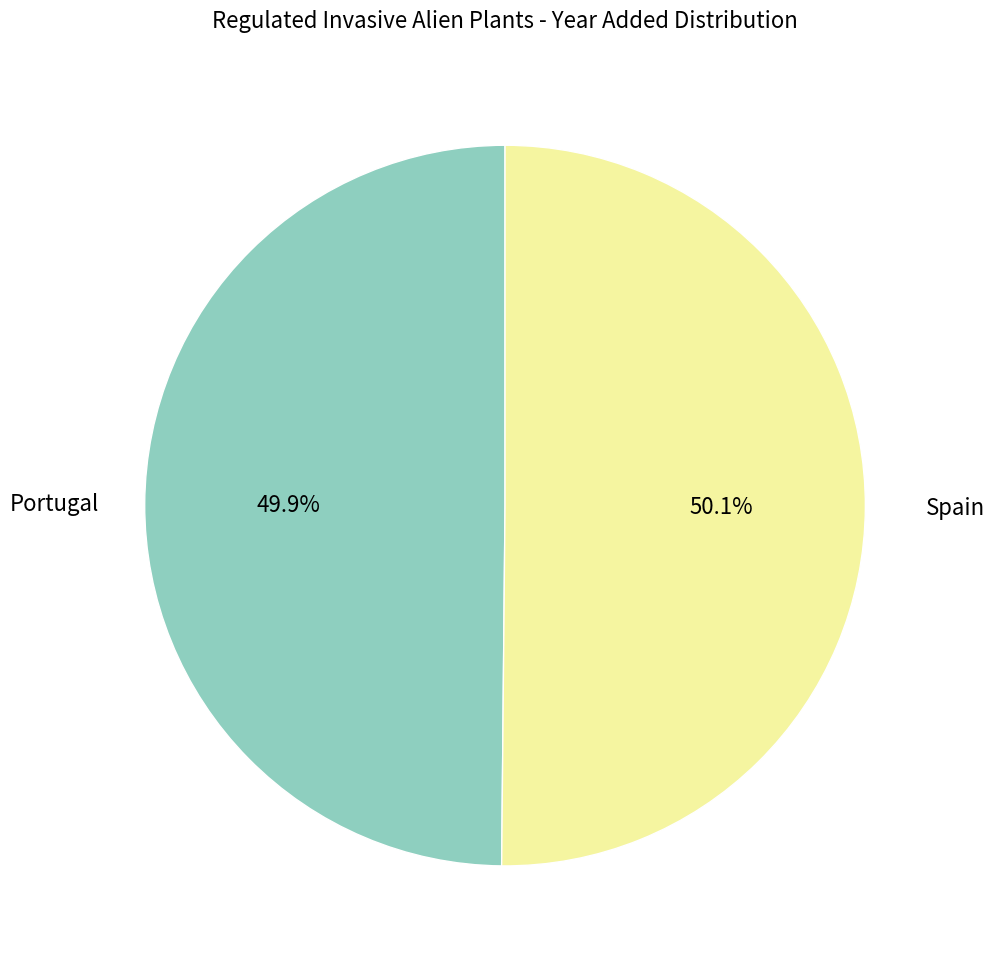

Does any single category account for the majority?

Yes